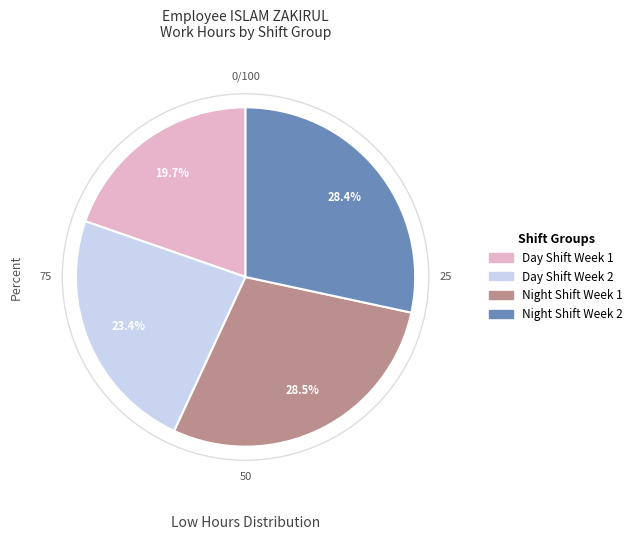

Is Day Shift Week 2 the majority of the pie?

No